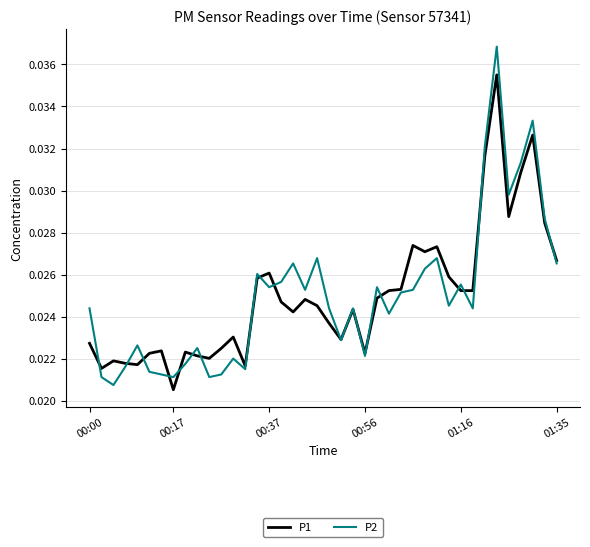

List the series in order of their peak value, highest first.

P2, P1